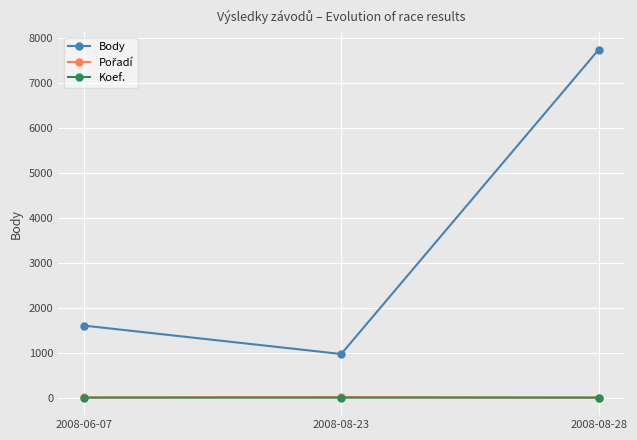

Is it true that Body equals 1508 at 2008-08-23?

False